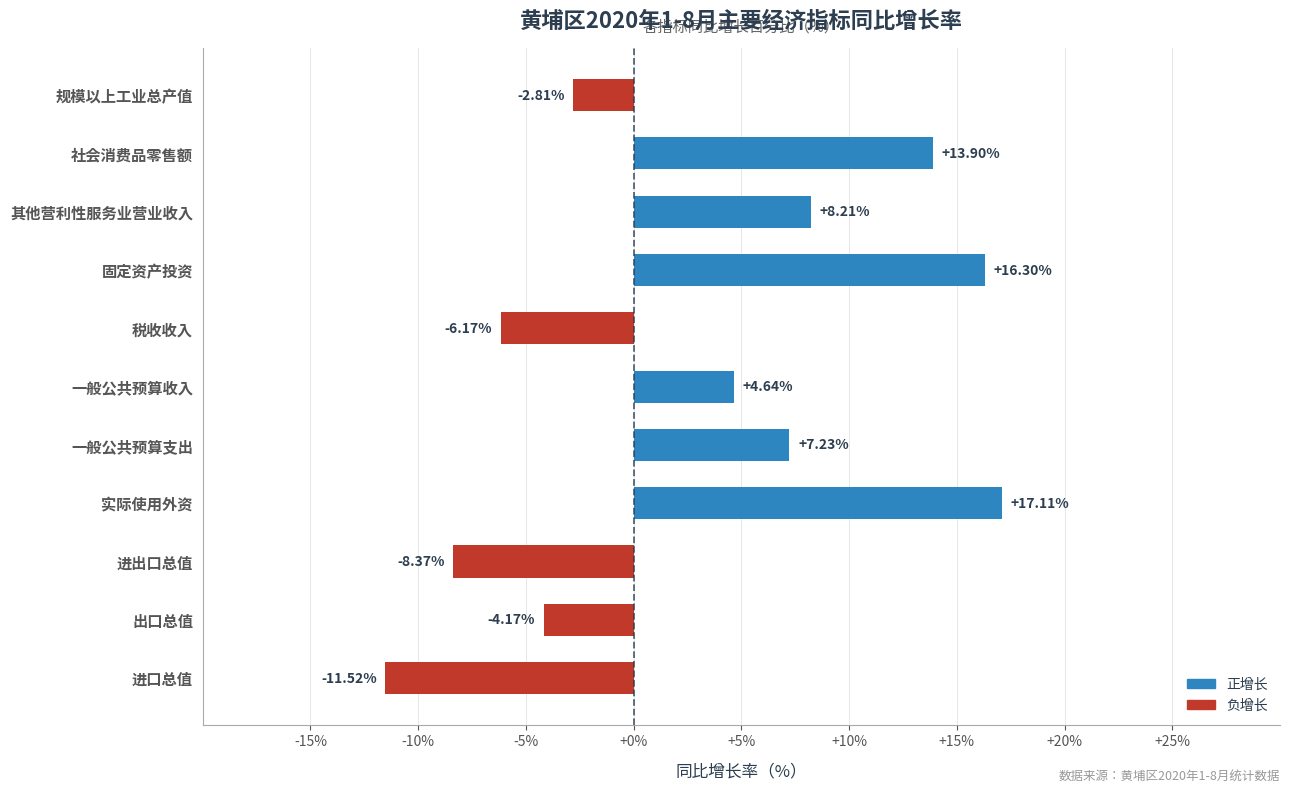

Rank the categories by value from highest to lowest.

实际使用外资, 固定资产投资, 社会消费品零售额, 其他营利性服务业营业收入, 一般公共预算支出, 一般公共预算收入, 规模以上工业总产值, 出口总值, 税收收入, 进出口总值, 进口总值